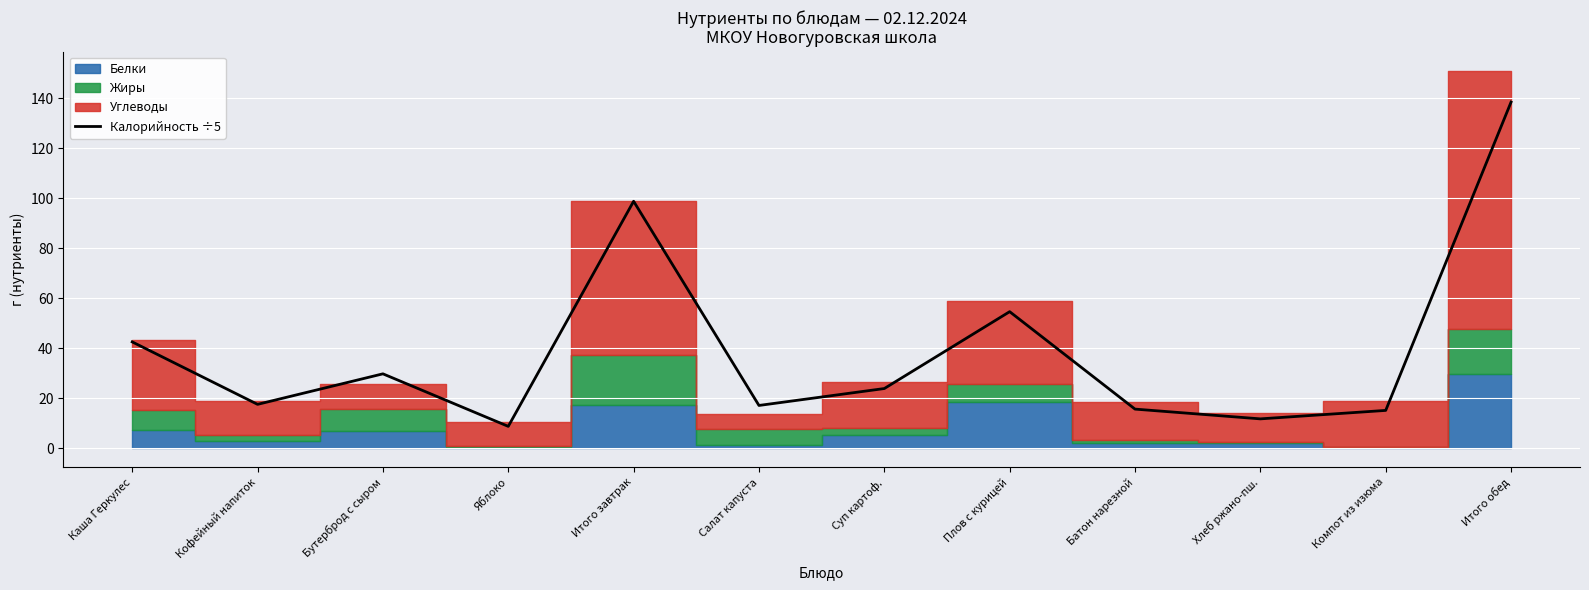

What is the maximum value shown in the chart?

138.4